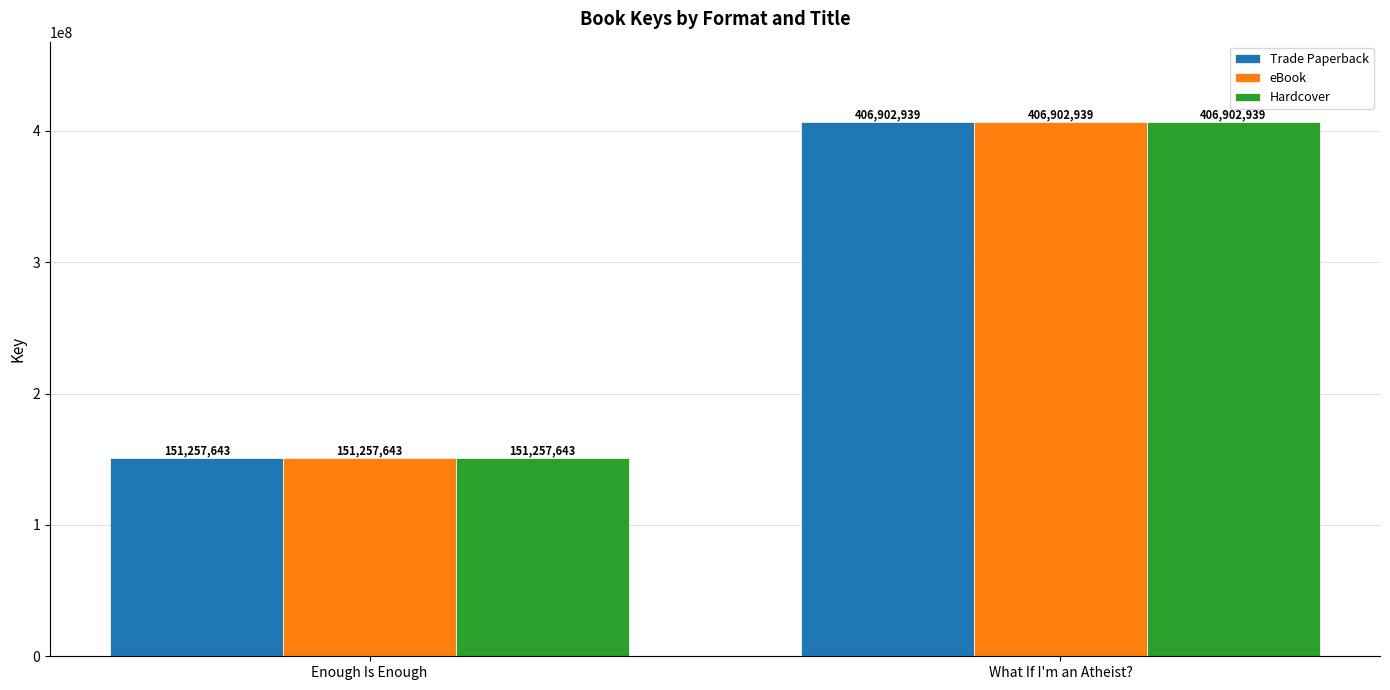

True or false: Trade Paperback has a value of 247985349 at Enough Is Enough.

False